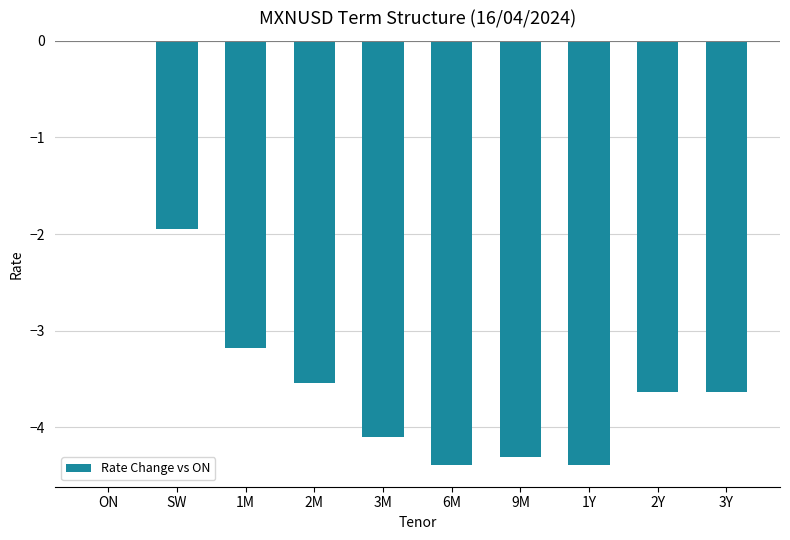

At which label is the value closest to -2?

SW